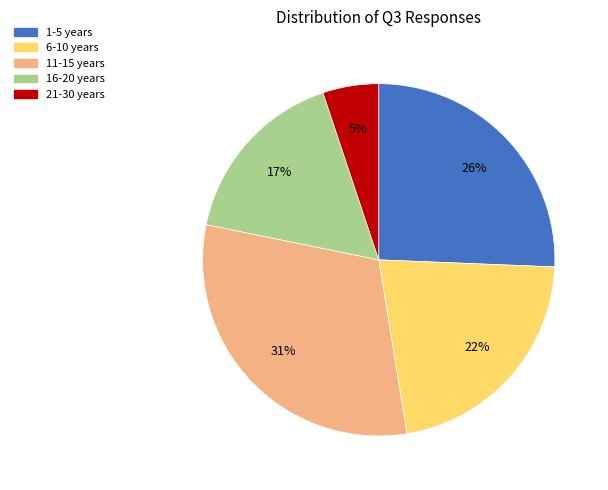

Between 1-5 years and 21-30 years, which is larger?

1-5 years